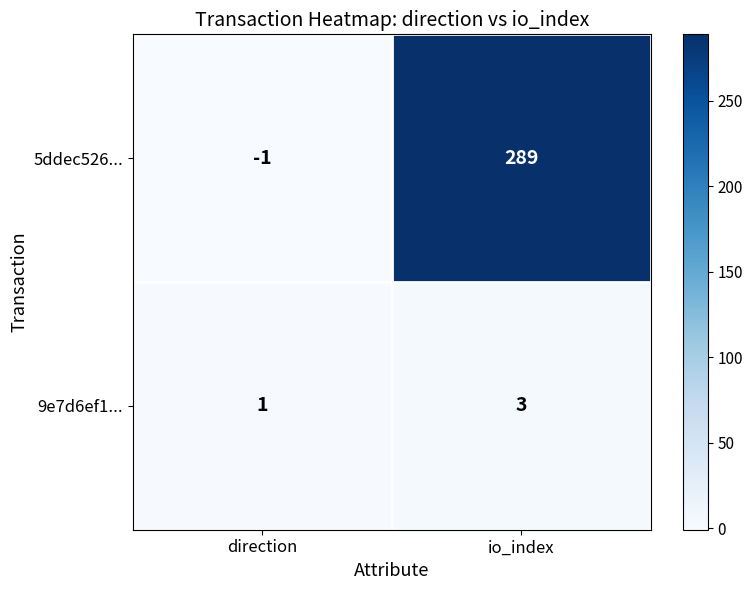

Where is 5ddec526... nearest to the value 144?

direction